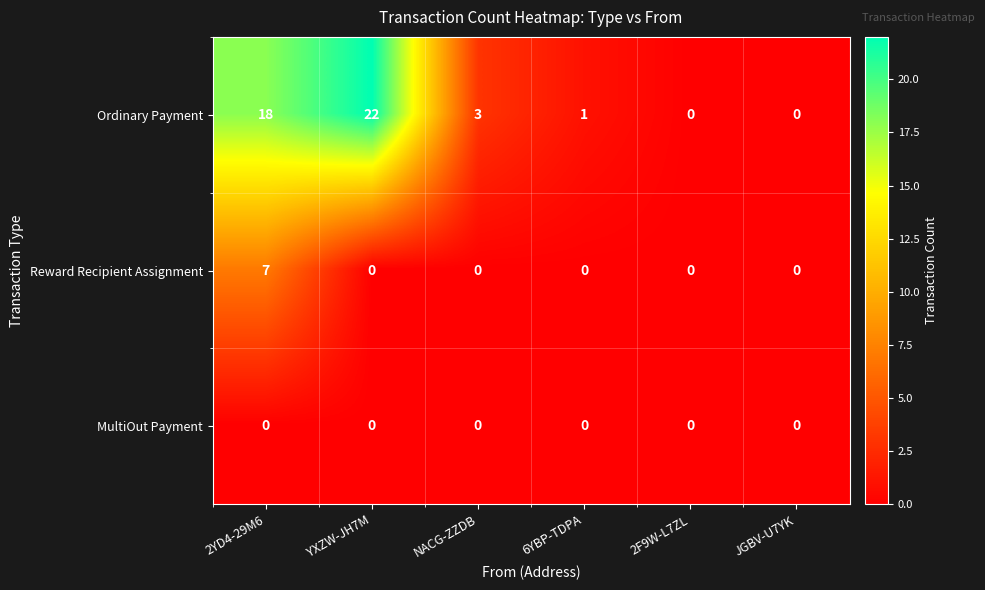

Which series has the largest range (max minus min)?

Ordinary Payment